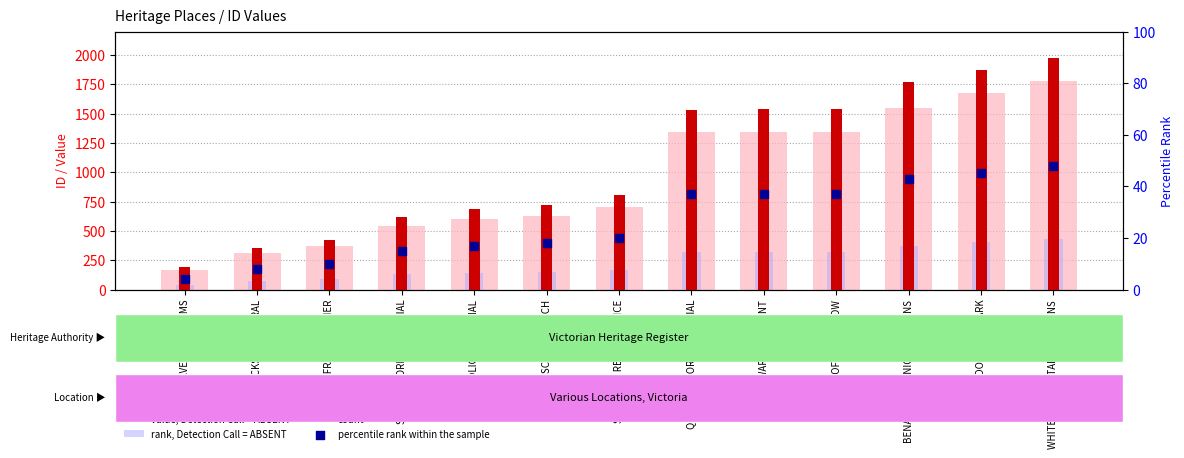

What is the total value across all series at ST FRANCIS XAVIER?

889